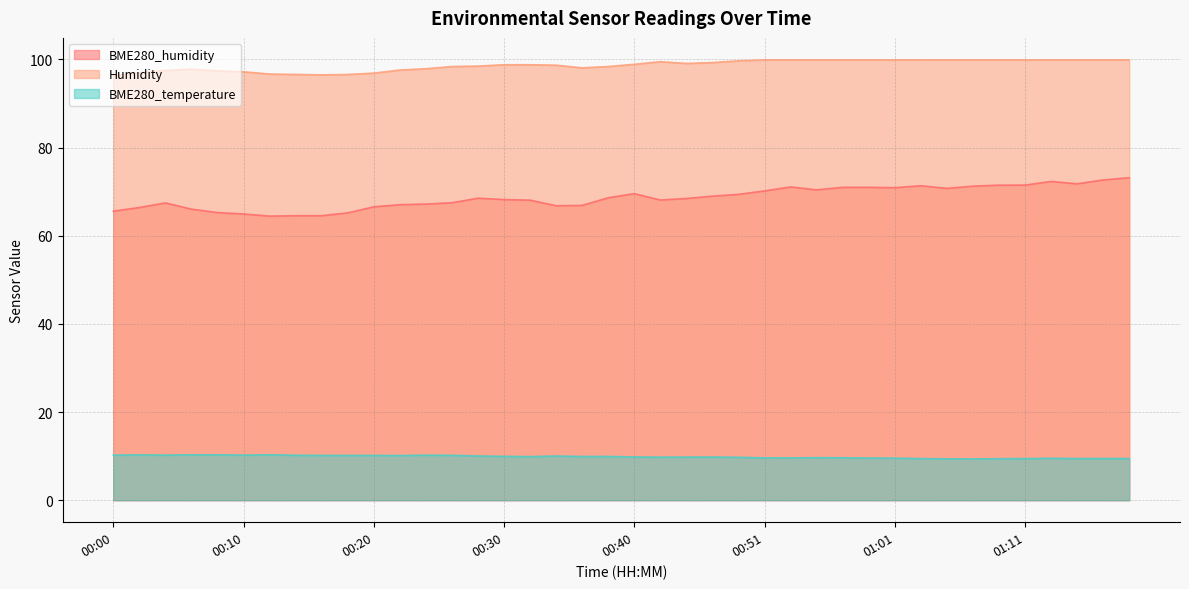

Rank the series by their average value, from highest to lowest.

Humidity, BME280_humidity, BME280_temperature